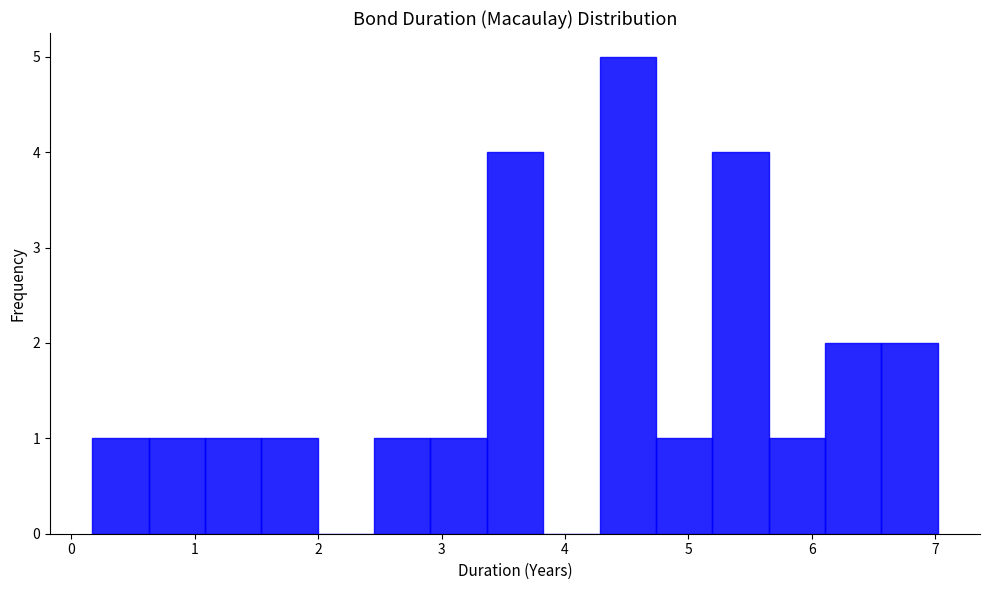

What is the height of the bar covering 3.4 to 3.8 on the x-axis? Neither the bar edges nor the heights are printed on the chart, so give them approximately, as read against the axes.

4